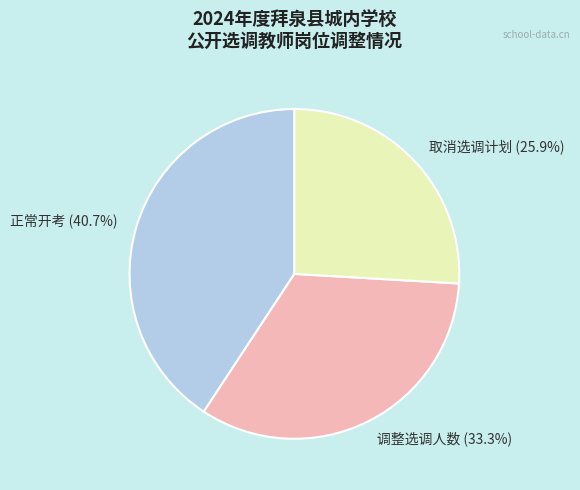

The 正常开考 slice represents 48% of the pie. True or false?

False